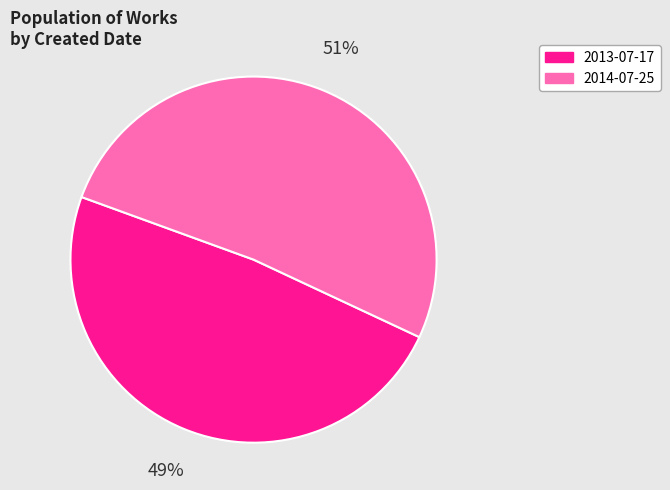

What is the smallest slice in the pie chart?

2013-07-17